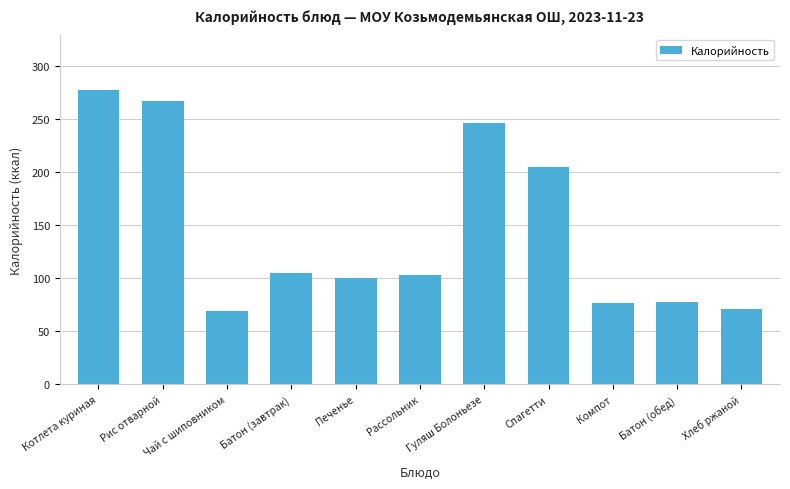

What is the difference between the values at Хлеб ржаной and Компот?

6